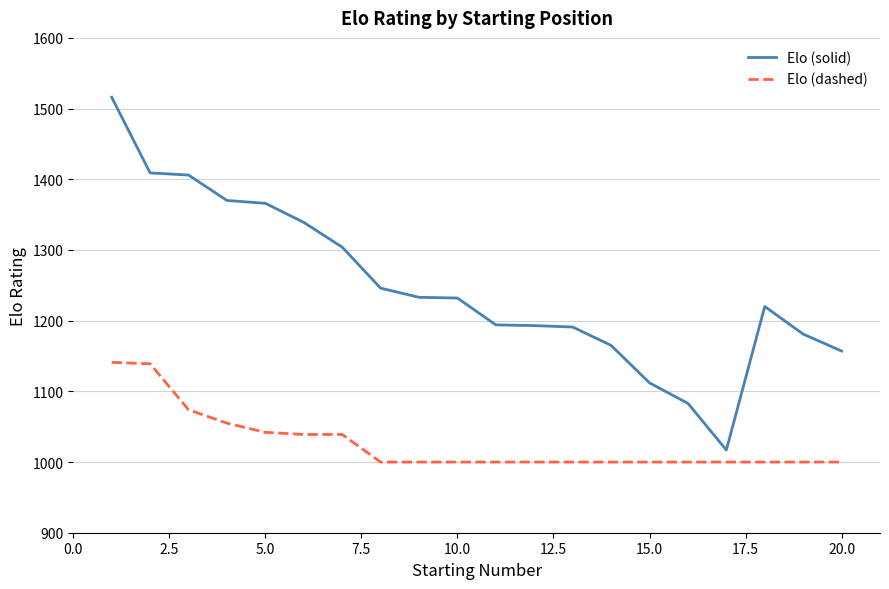

Does the chart display data point markers on the line(s)?

No